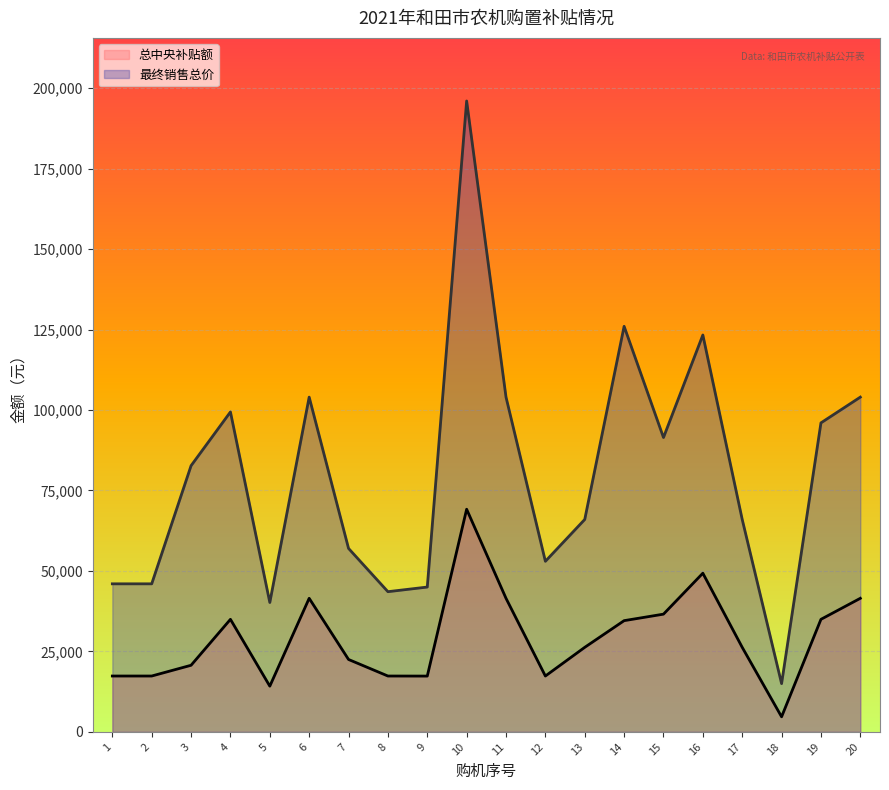

The 最终销售总价 (线) series shows 149858 at 20. True or false?

False